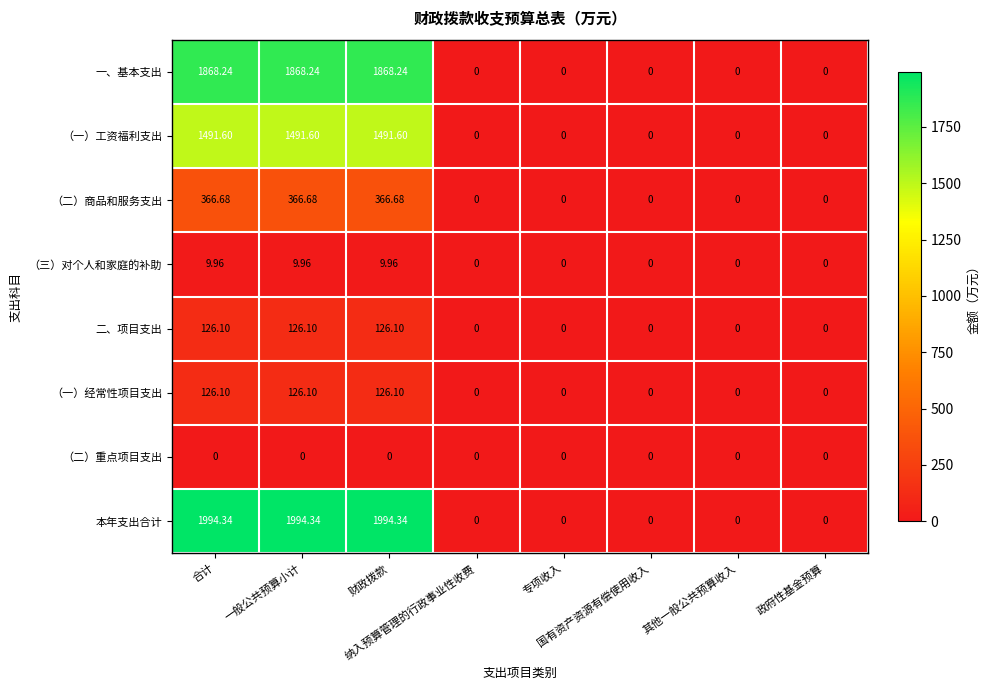

Which series has the widest spread of values?

本年支出合计